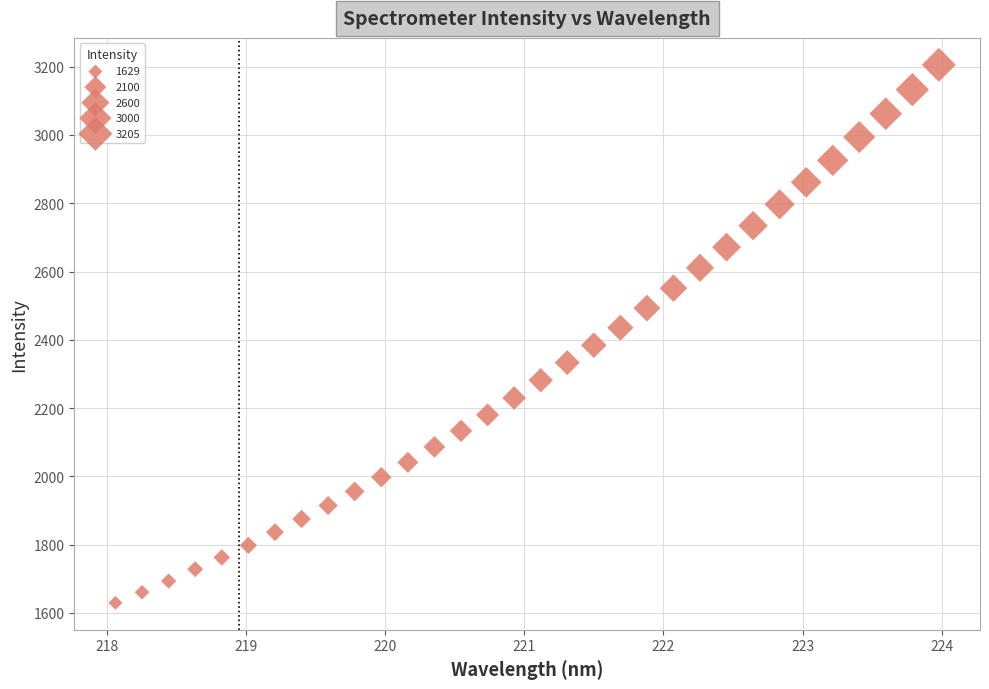

What is the range of Y values (max minus min)?

1576.2